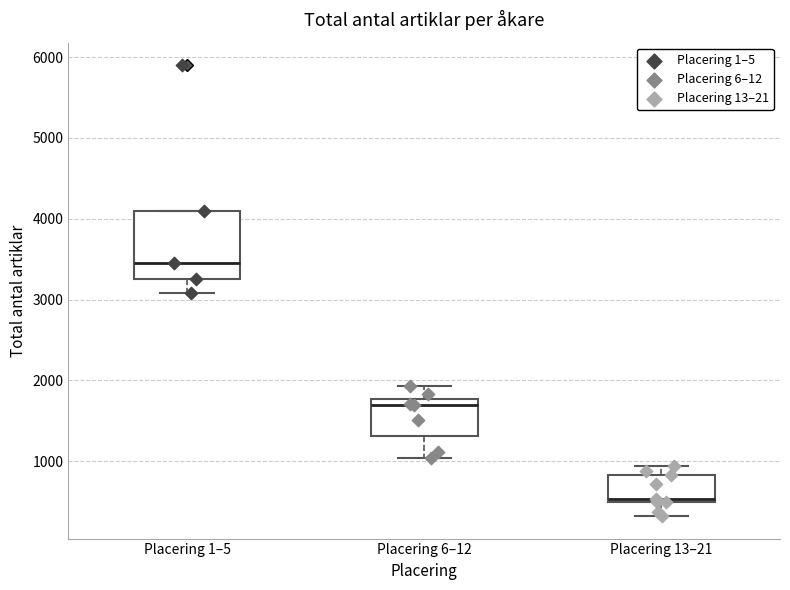

Which box has the highest median line?

Placering 1–5